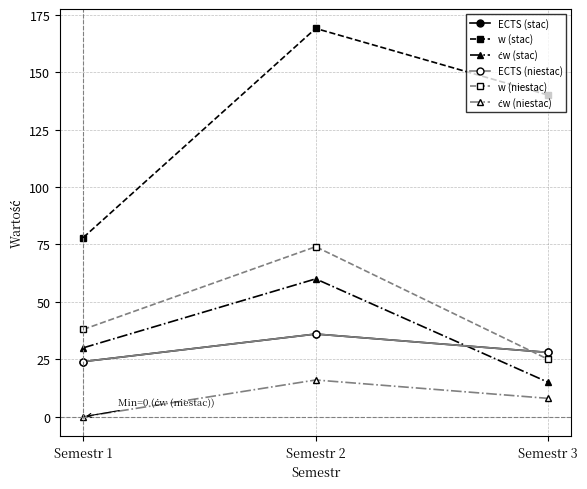

Is this an area chart (filled region under the line)?

No